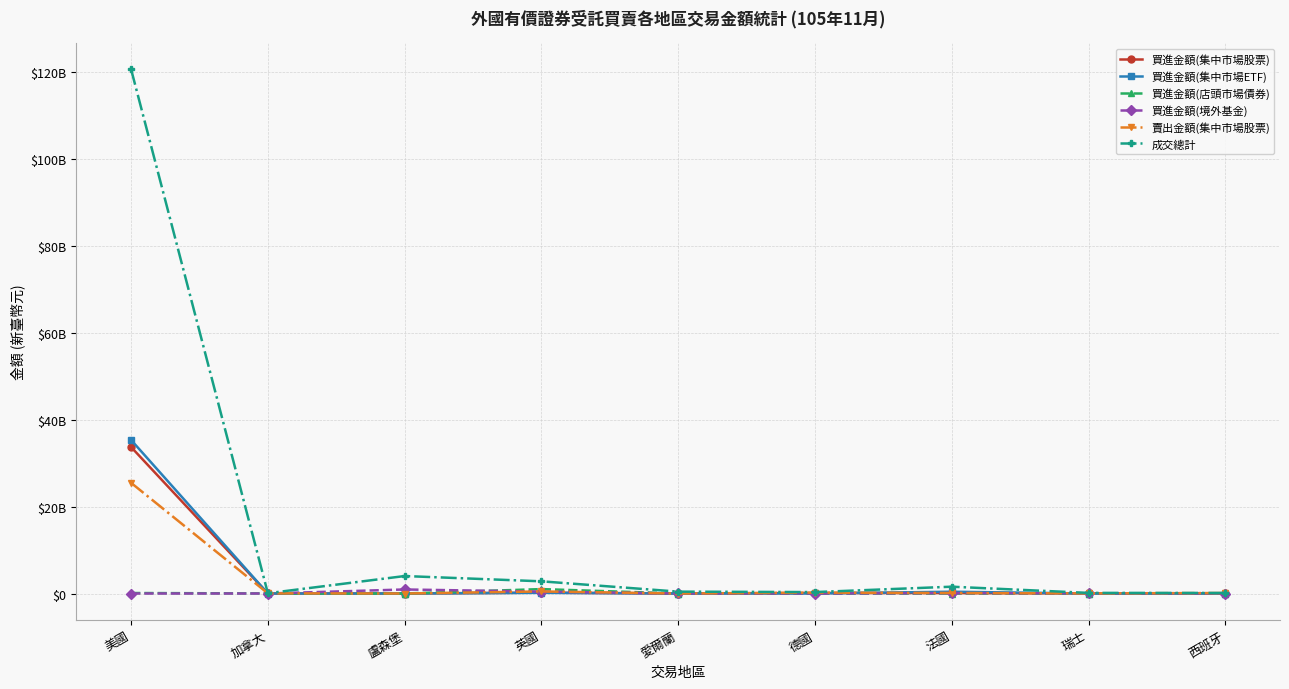

Is it true that 買進金額(集中市場股票) equals 14462842 at 加拿大?

False